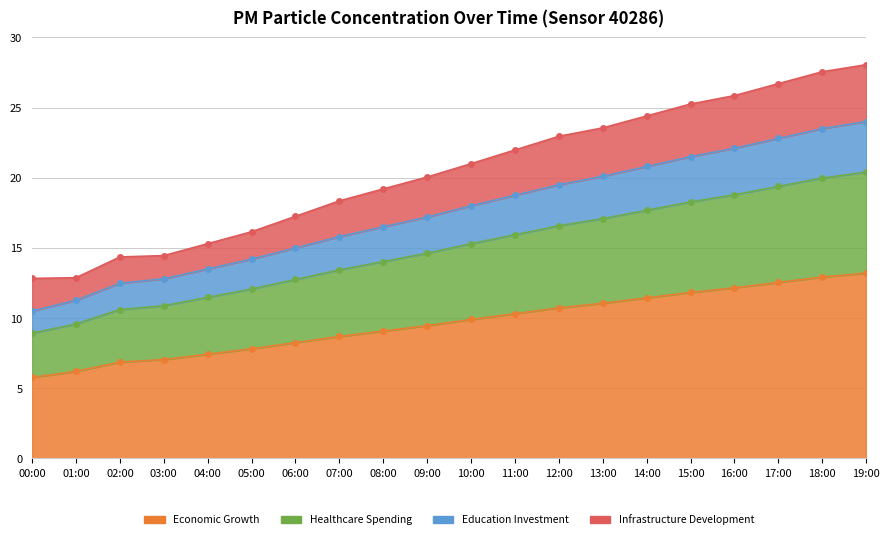

What is the maximum value for P1?

13.2